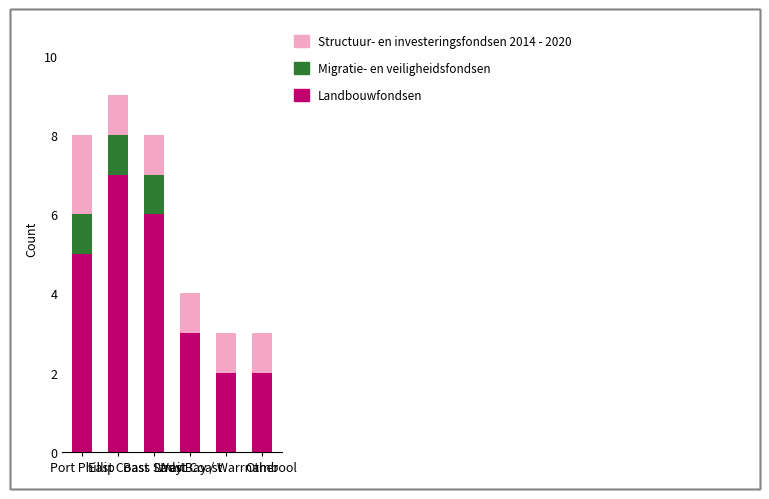

What is the sum of all Landbouwfondsen values?

25